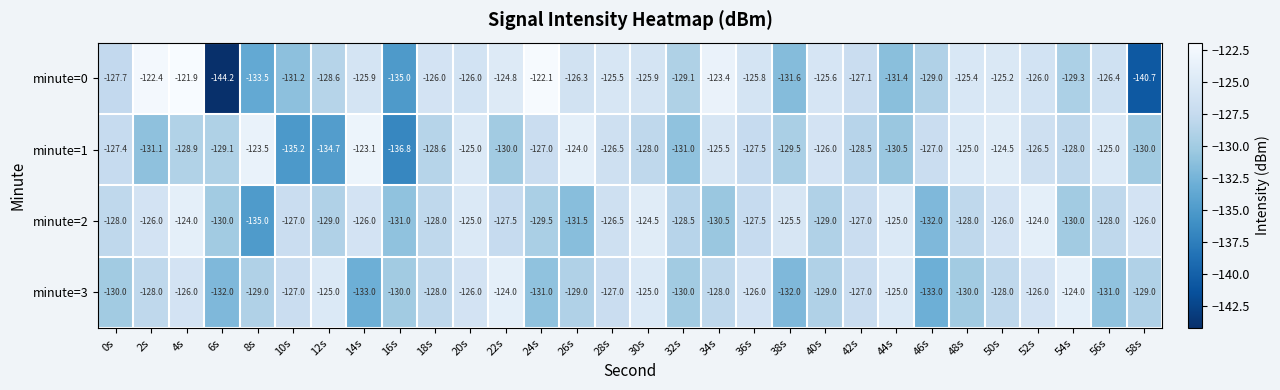

True or false: minute=3 has a value of -42.0 at 0s.

False